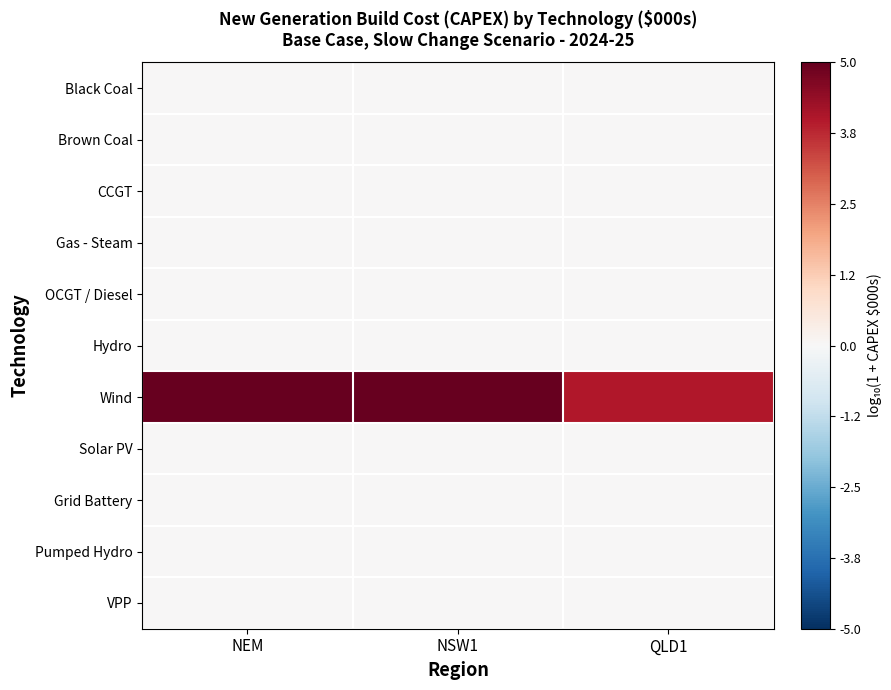

Reading left to right, what are all the values shown in this chart?

Black Coal: NEM=0	NSW1=0	QLD1=0
Brown Coal: NEM=0	NSW1=0	QLD1=0
CCGT: NEM=0	NSW1=0	QLD1=0
Gas - Steam: NEM=0	NSW1=0	QLD1=0
OCGT / Diesel: NEM=0	NSW1=0	QLD1=0
Hydro: NEM=0	NSW1=0	QLD1=0
Wind: NEM=5	NSW1=5	QLD1=4
Solar PV: NEM=0	NSW1=0	QLD1=0
Grid Battery: NEM=0	NSW1=0	QLD1=0
Pumped Hydro: NEM=0	NSW1=0	QLD1=0
VPP: NEM=0	NSW1=0	QLD1=0